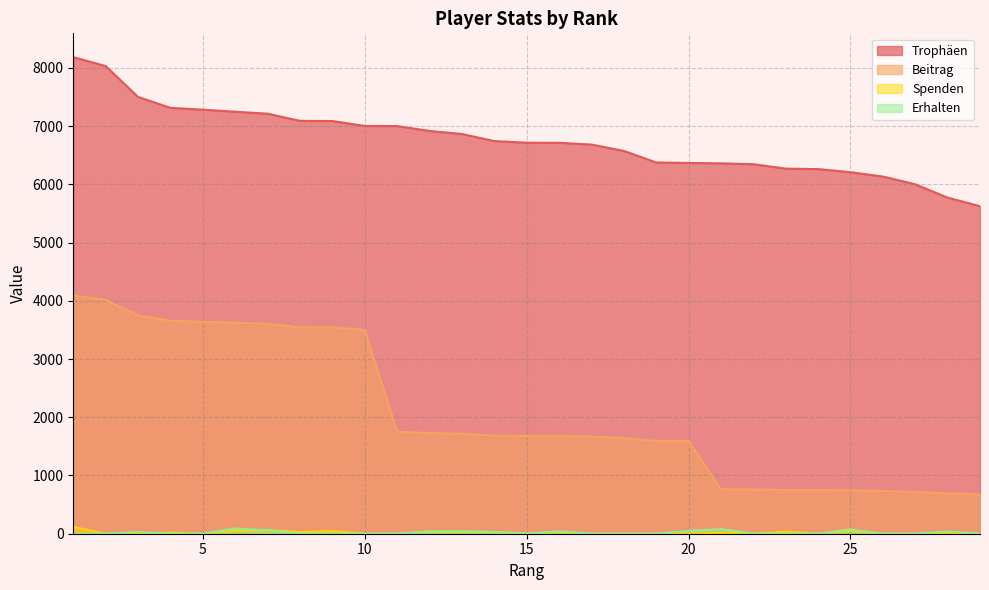

Reading left to right, what are all the values shown in this chart?

Trophäen: 8183	8030	7500	7313	7281	7246	7213	7089	7087	7002	7000	6916	6864	6742	6714	6712	6682	6574	6375	6366	6360	6345	6269	6261	6208	6133	6000	5771	5624
Beitrag: 4091	4015	3750	3656	3640	3623	3606	3544	3543	3501	1750	1729	1716	1685	1678	1678	1670	1643	1593	1591	763	761	752	751	744	735	720	692	674
Spenden: 118	0	0	18	0	52	64	26	46	0	0	39	36	26	8	28	0	0	0	0	20	0	36	0	56	0	0	0	0
Erhalten: 0	0	30	0	0	90	60	0	0	0	0	40	40	32	0	40	0	0	0	48	80	0	0	0	73	0	0	40	0